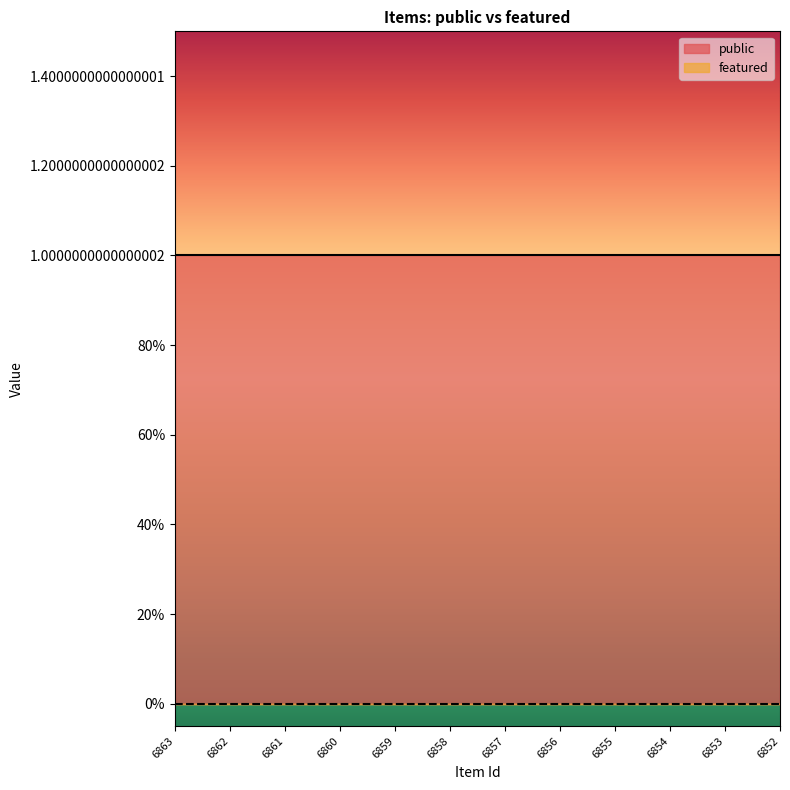

True or false: featured and public cross at least once.

False